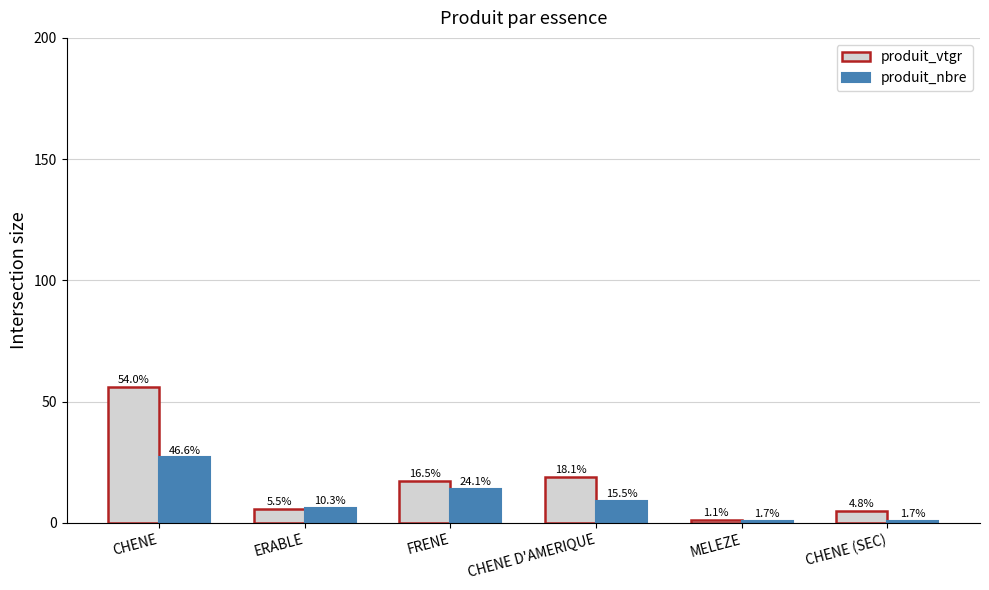

Rank the series at CHENE (SEC) from lowest to highest value.

produit_nbre, produit_vtgr